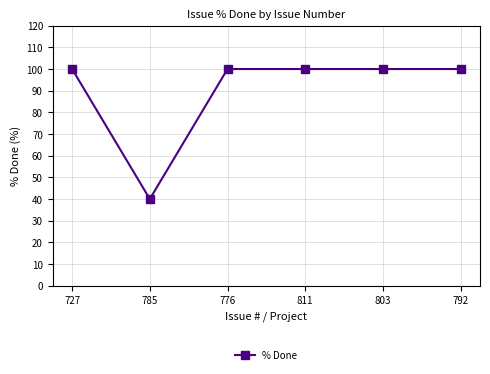

How many lines are shown in the chart?

1